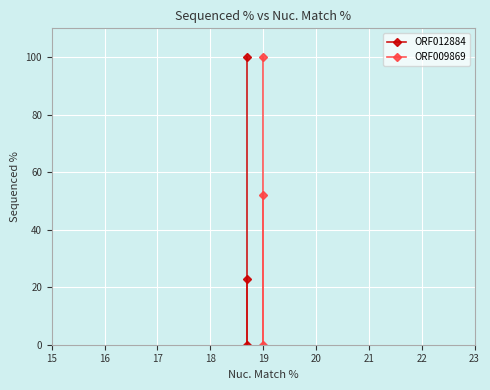

What is the average value of the ORF009869 series?

50.7